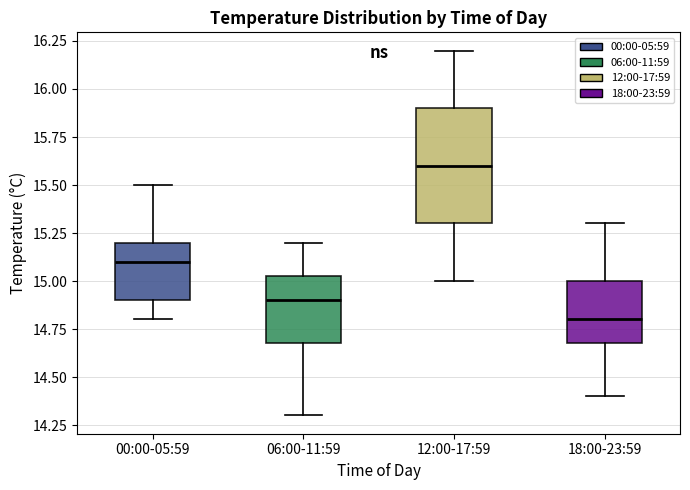

Reading left to right, read every box against the y-axis: the position of its median line, the range the box covers, and the ends of its whiskers. The values are not printed on the chart, so give them approximately, as read against the axis.

00:00-05:59: median 15.10, box 14.90 to 15.20, whiskers 14.80 to 15.50
06:00-11:59: median 14.90, box 14.70 to 15.05, whiskers 14.30 to 15.20
12:00-17:59: median 15.60, box 15.30 to 15.90, whiskers 15.00 to 16.20
18:00-23:59: median 14.80, box 14.70 to 15.00, whiskers 14.40 to 15.30